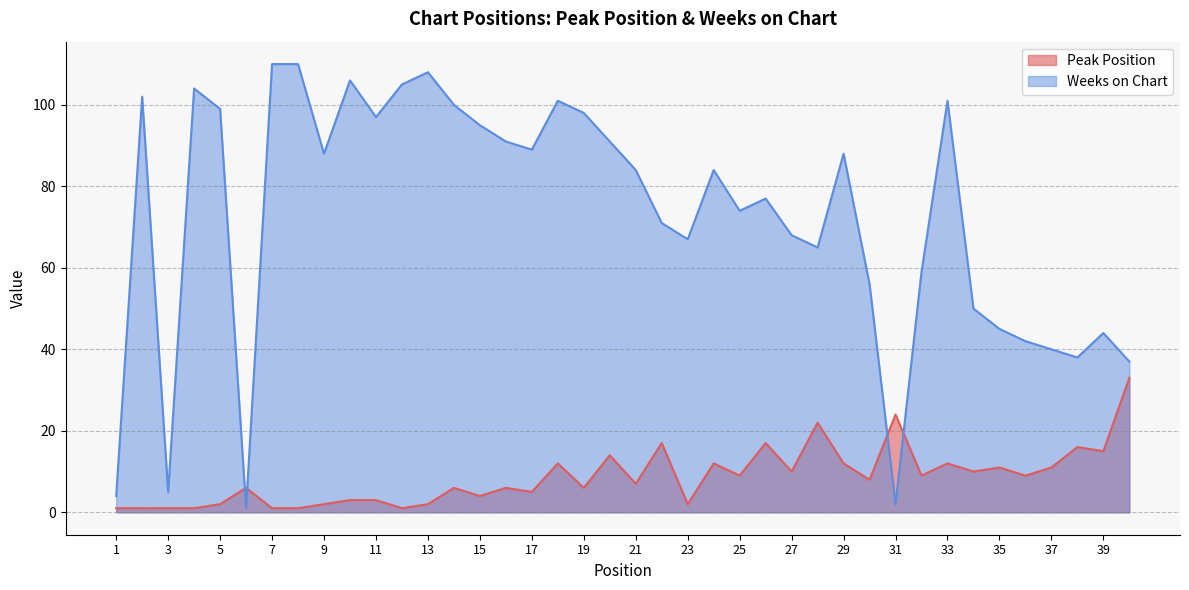

What is the difference between the Weeks on Chart values at 1 and 25?

70